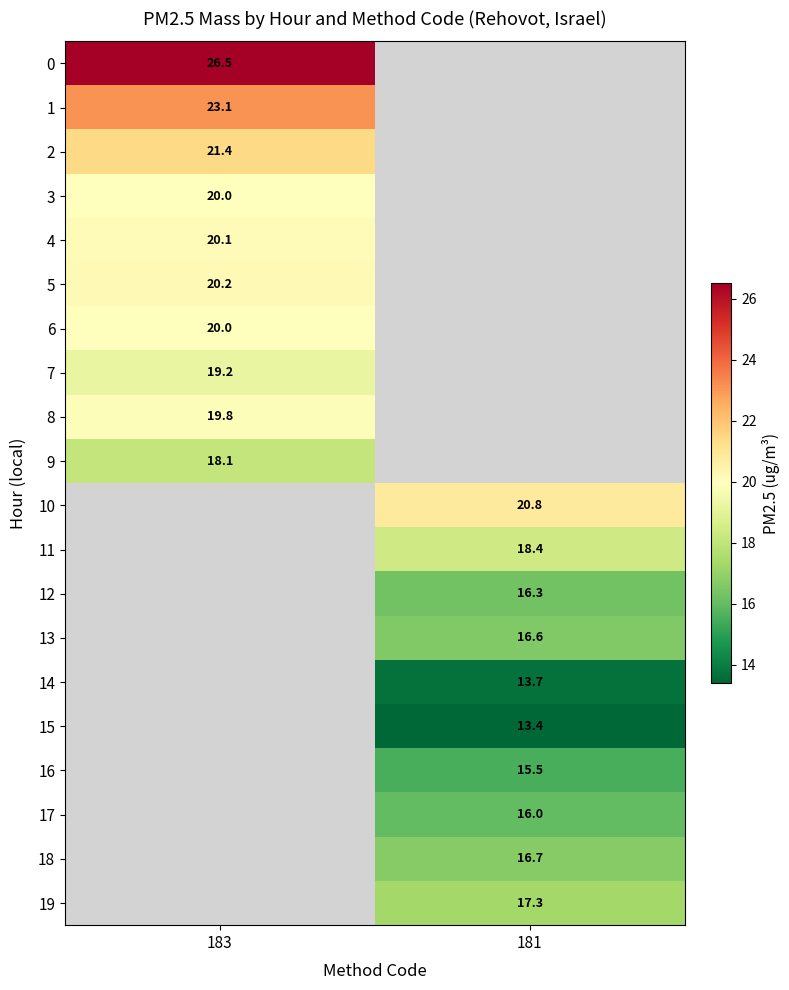

True or false: 2 has a value of 12.1 at 183.

False